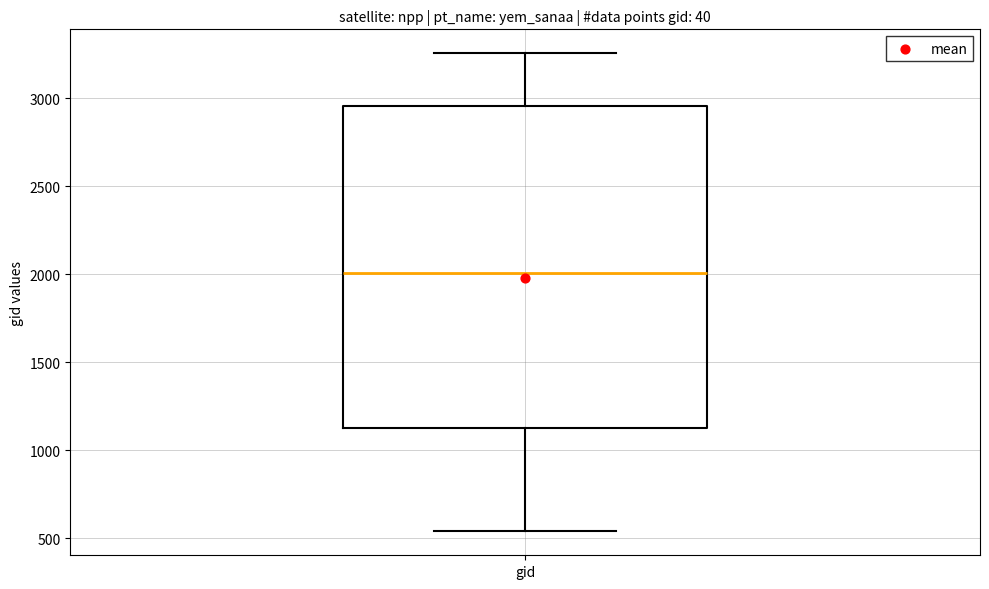

Where does the upper whisker of the box for gid end on the y-axis? The values are not printed on the chart, so give them approximately, as read against the axis.

3250